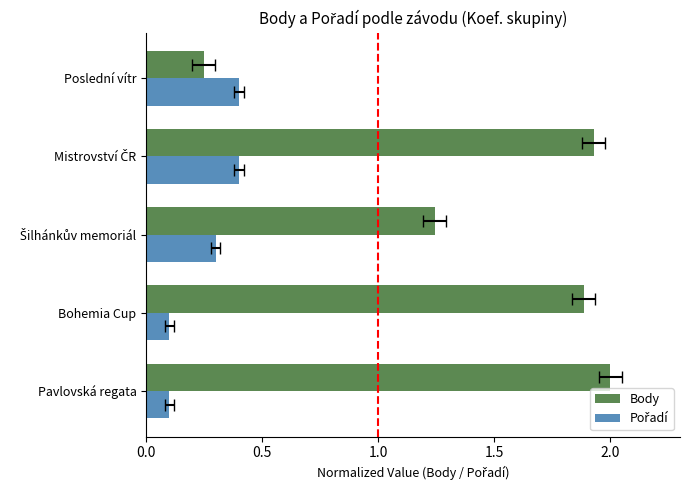

How many data points does each series have?

5